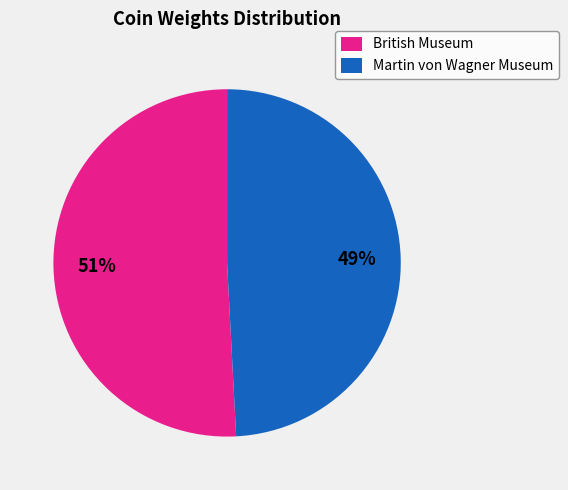

Is it true that British Museum is 60% of the pie?

False